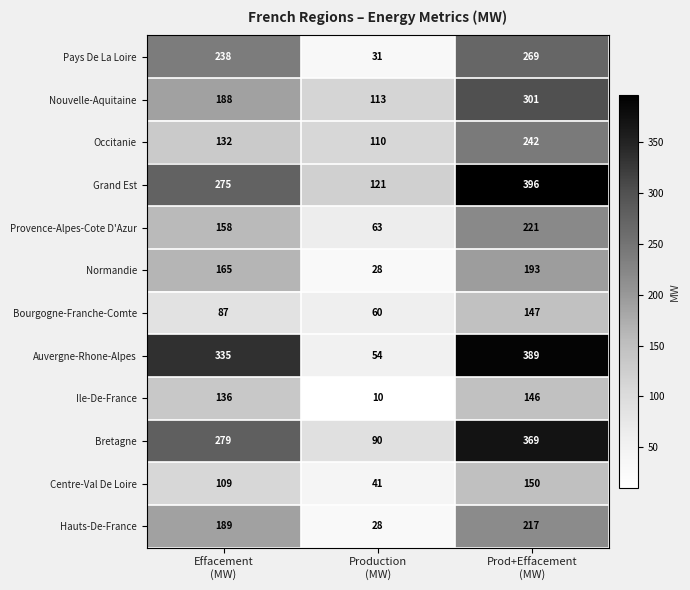

Which series has the largest range (max minus min)?

Auvergne-Rhone-Alpes